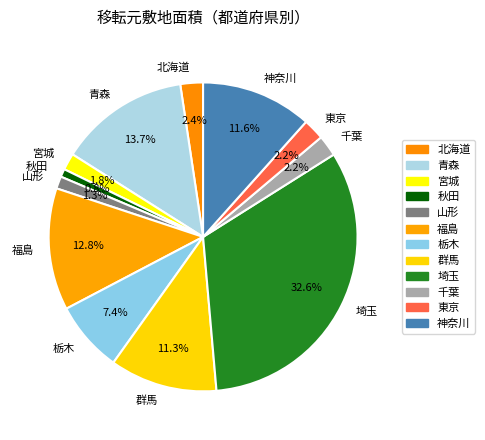

True or false: 福島 accounts for 13% of the total.

True